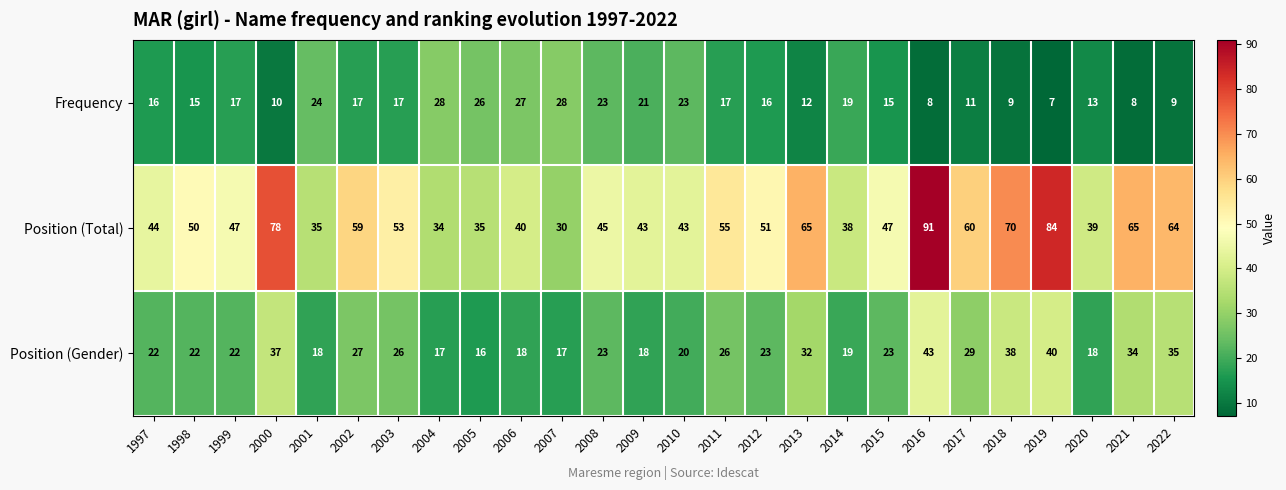

Count the number of data series in this chart.

3